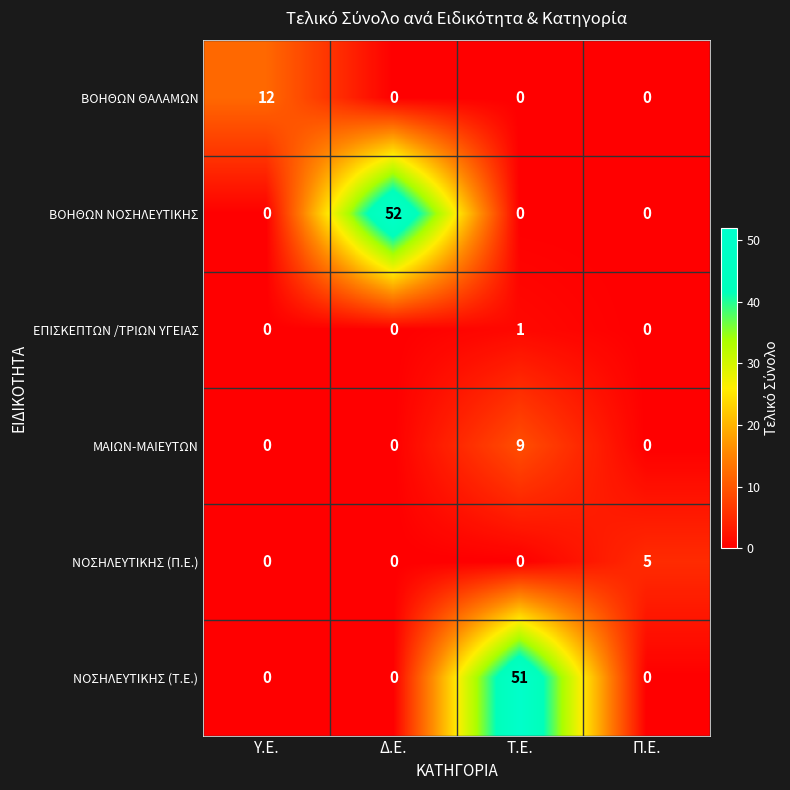

Count the ΝΟΣΗΛΕΥΤΙΚΗΣ (Π.Ε.) values in the range 0 to 5.

4